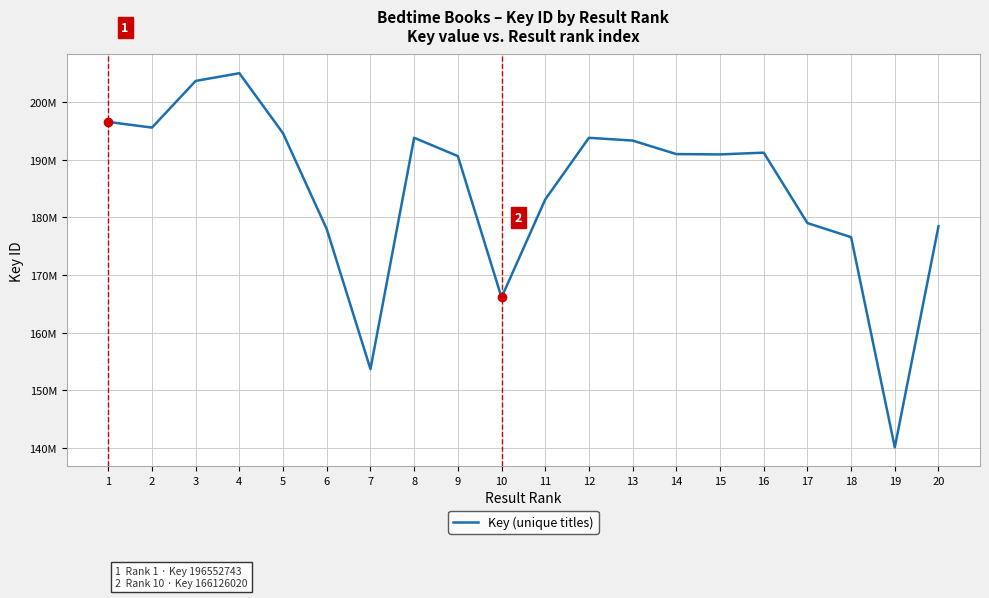

What is the value of the 8th point from the left?

193804715